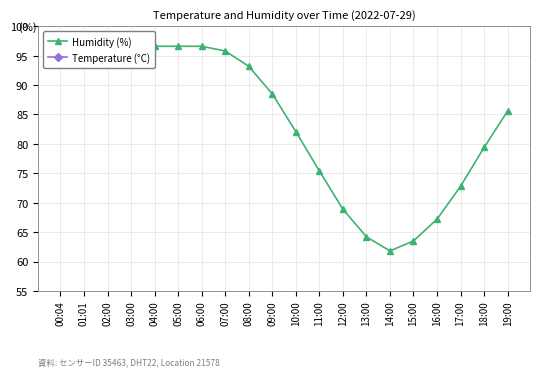

What is the label of the 4th point from the right?

16:00